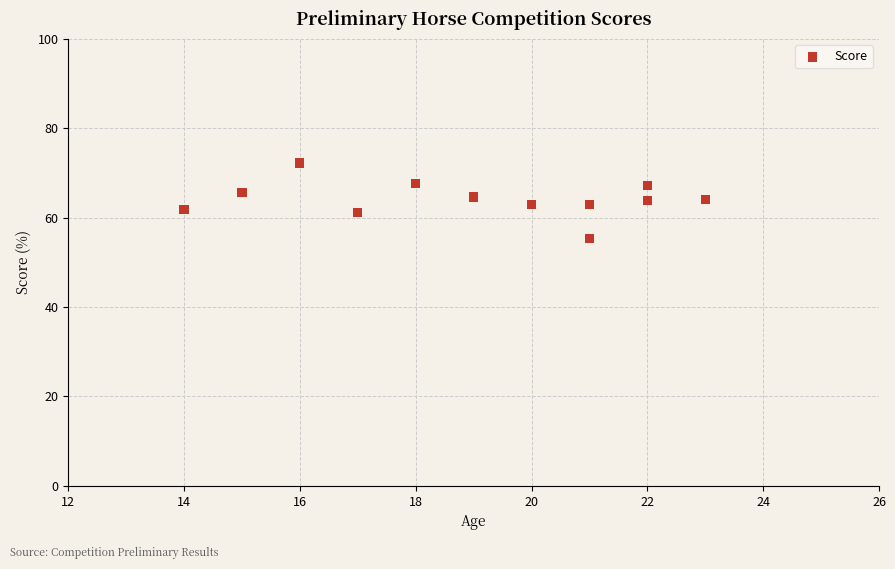

What is the range of Y values (max minus min)?

16.8